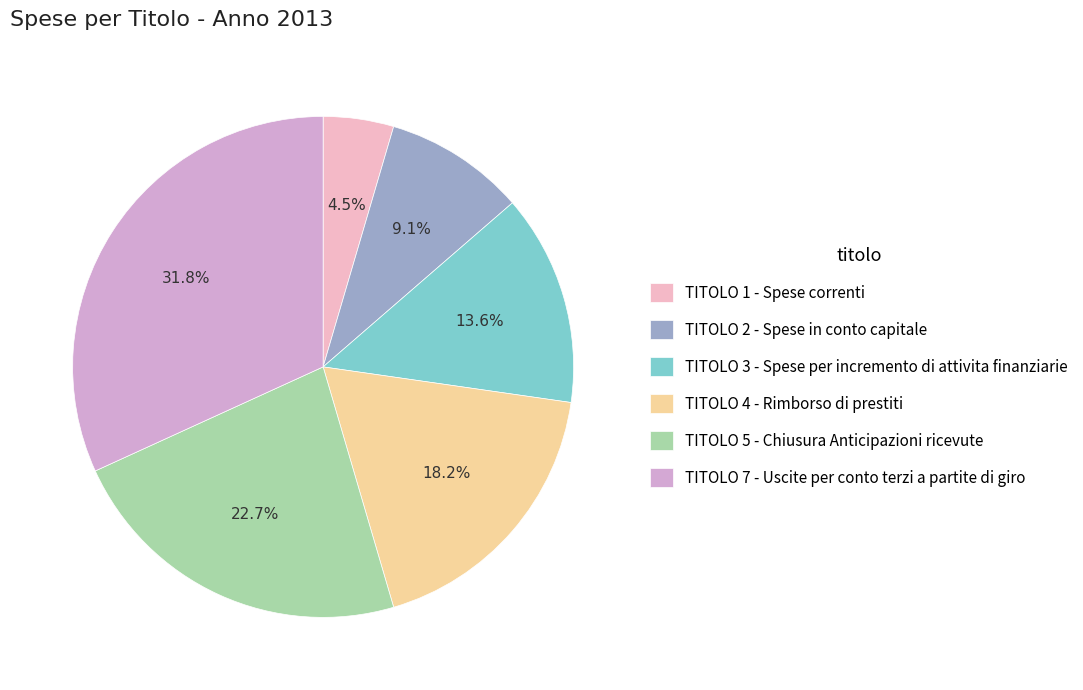

Rank the categories by value from highest to lowest.

TITOLO 7 - Uscite per conto terzi a partite di giro, TITOLO 5 - Chiusura Anticipazioni ricevute, TITOLO 4 - Rimborso di prestiti, TITOLO 3 - Spese per incremento di attivita finanziarie, TITOLO 2 - Spese in conto capitale, TITOLO 1 - Spese correnti